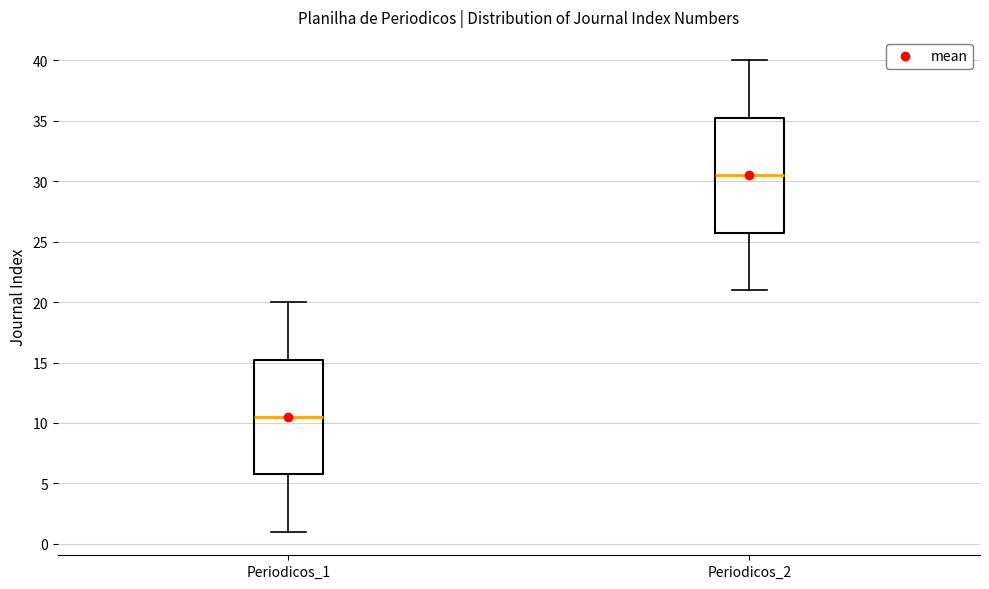

Where is the lower edge of the box for Periodicos_1 on the y-axis? The values are not printed on the chart, so give them approximately, as read against the axis.

6.0